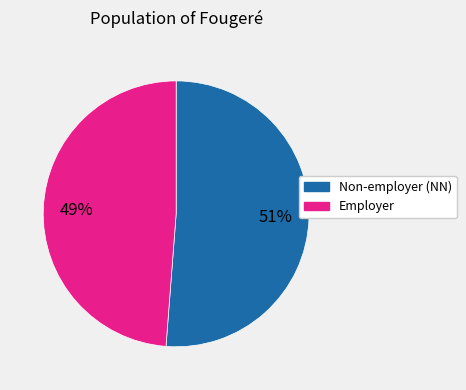

Is there a majority slice in this chart?

Yes